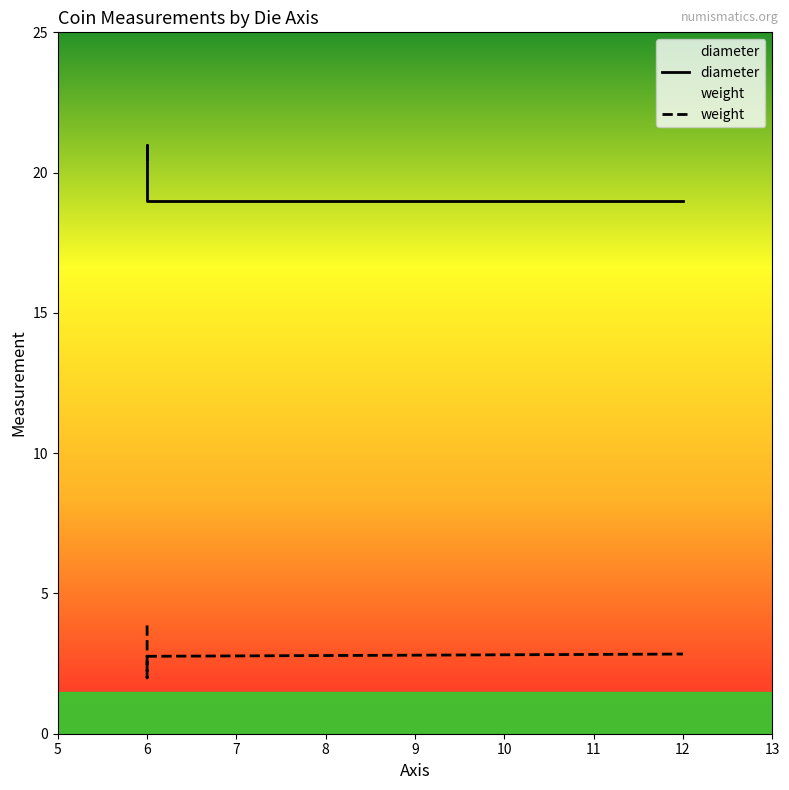

Between 6 and 12, which series saw the biggest shift?

diameter